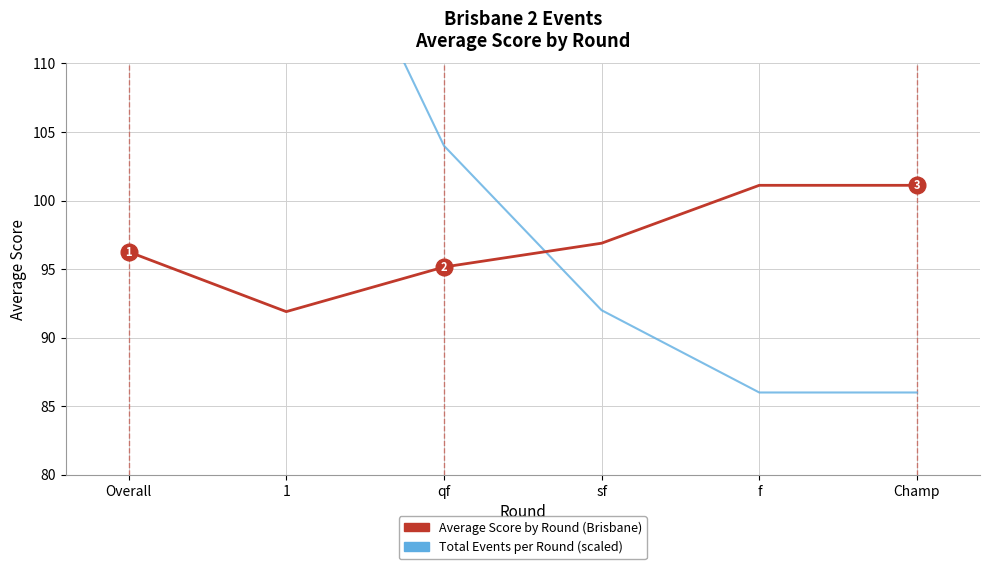

What value does the Total Events (scaled) series have at Overall?

170.0